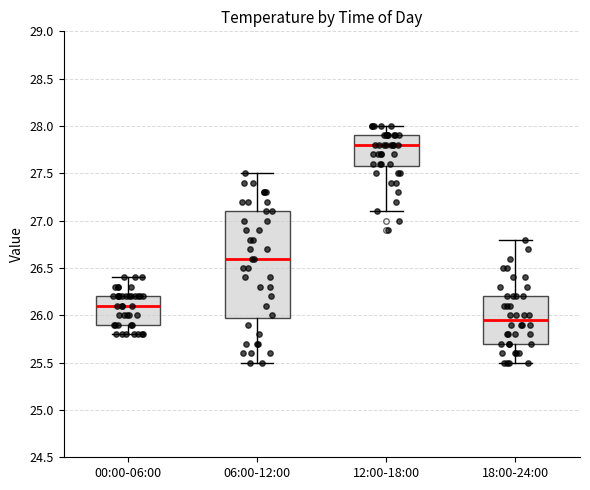

Which box has the highest median line?

12:00-18:00